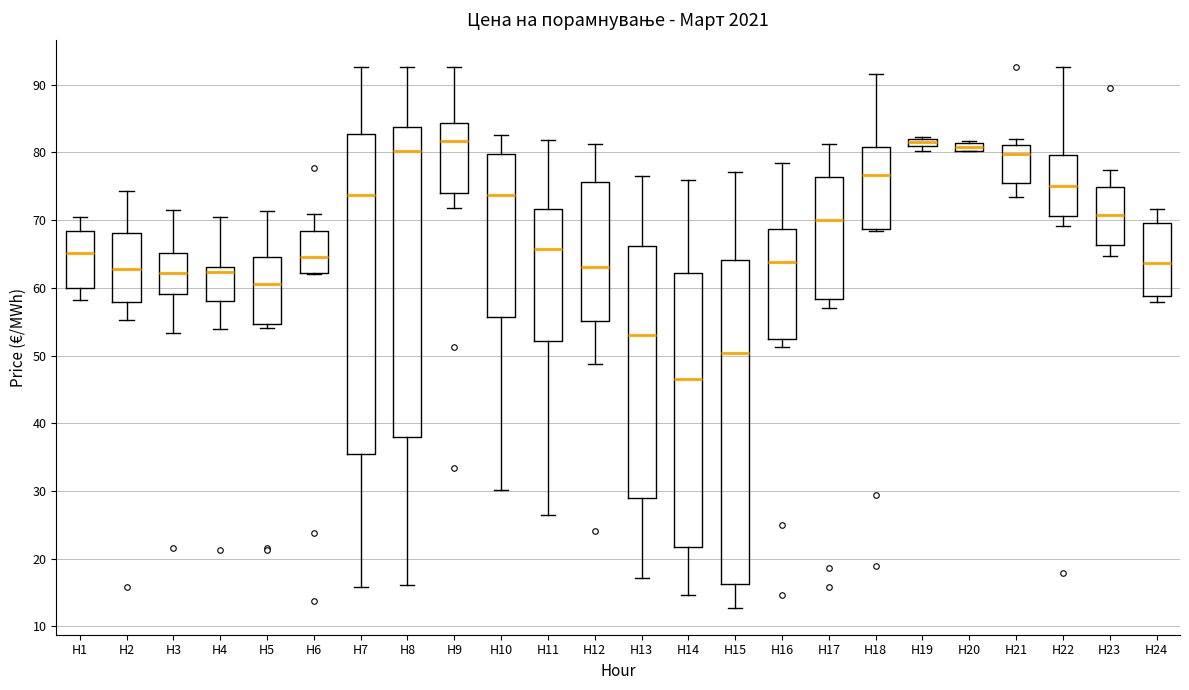

Which box's median line is the lowest?

H14